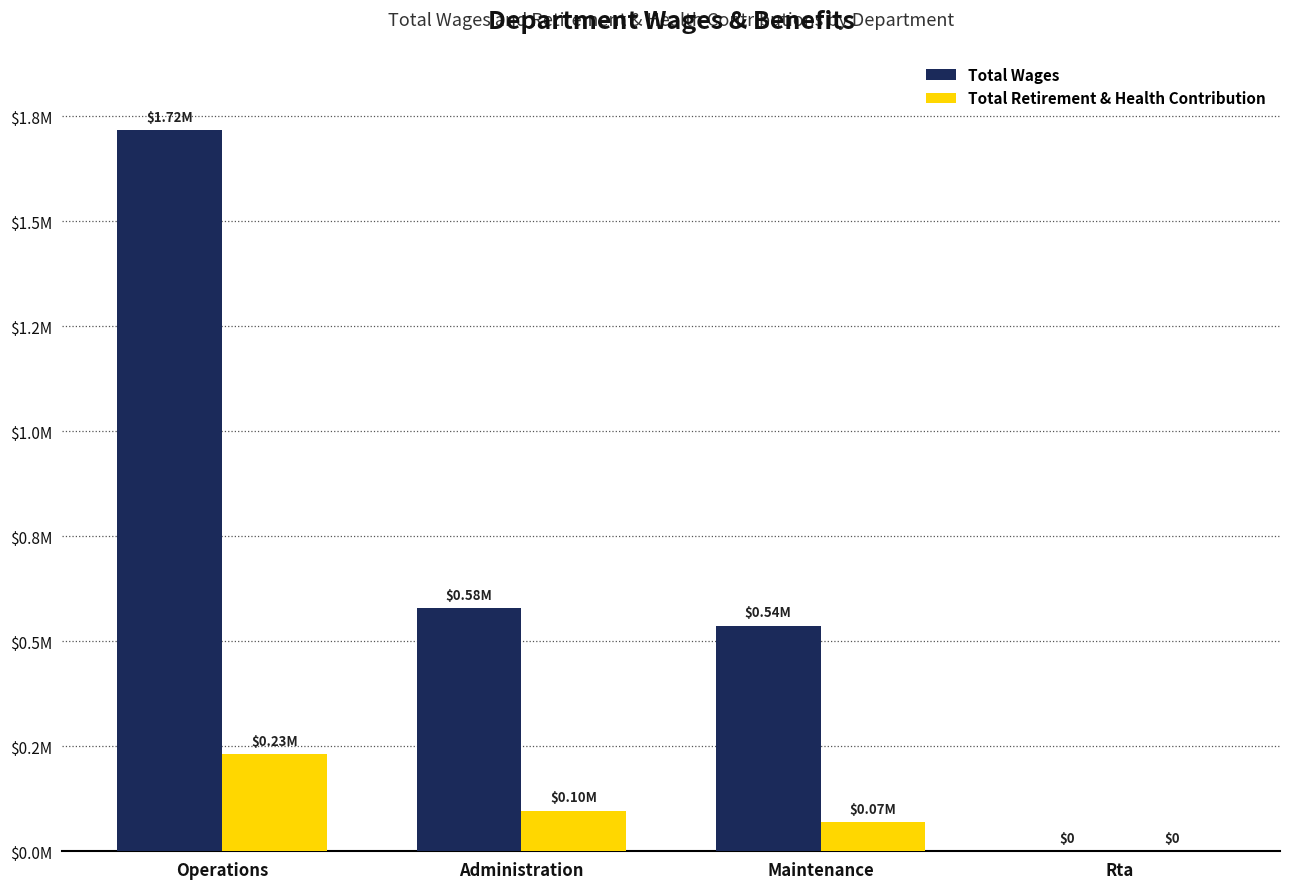

What is the value of the Total Wages bar at the 3rd from the left?

537164